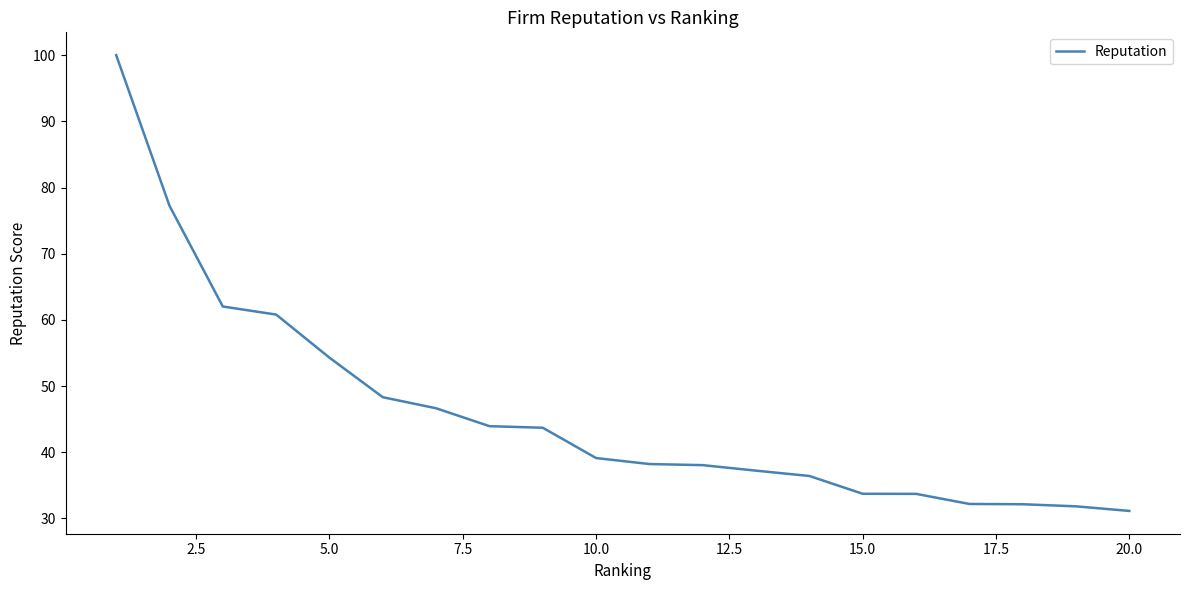

What is the difference between the maximum and minimum values?

68.9